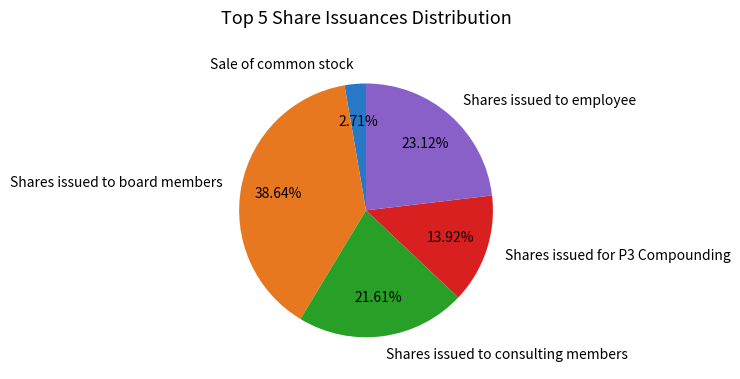

Count the number of slices in the pie.

5